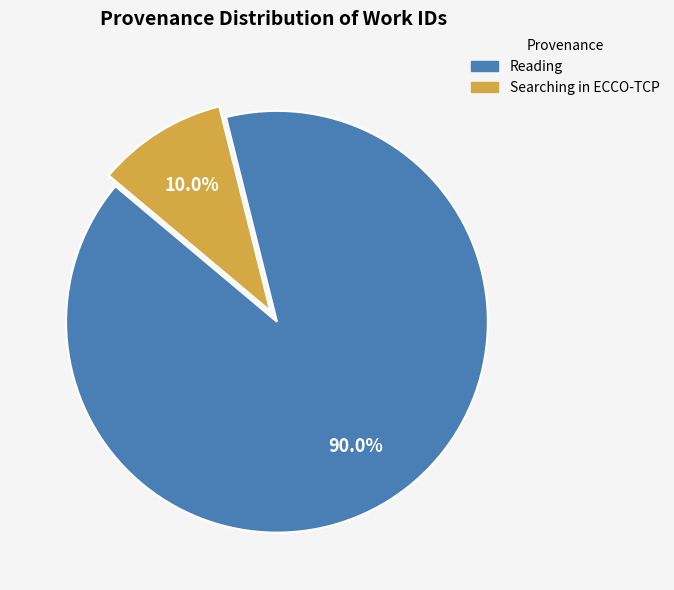

Combined, do Reading and Searching in ECCO-TCP account for over 50%?

Yes